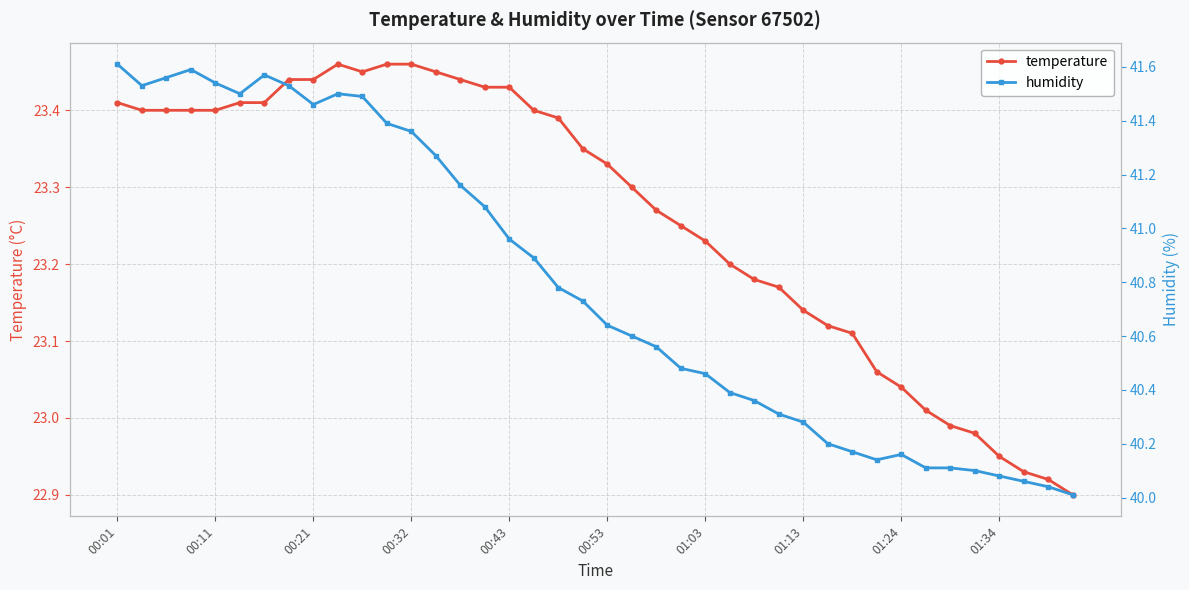

What is the highest value of the humidity series?

41.6